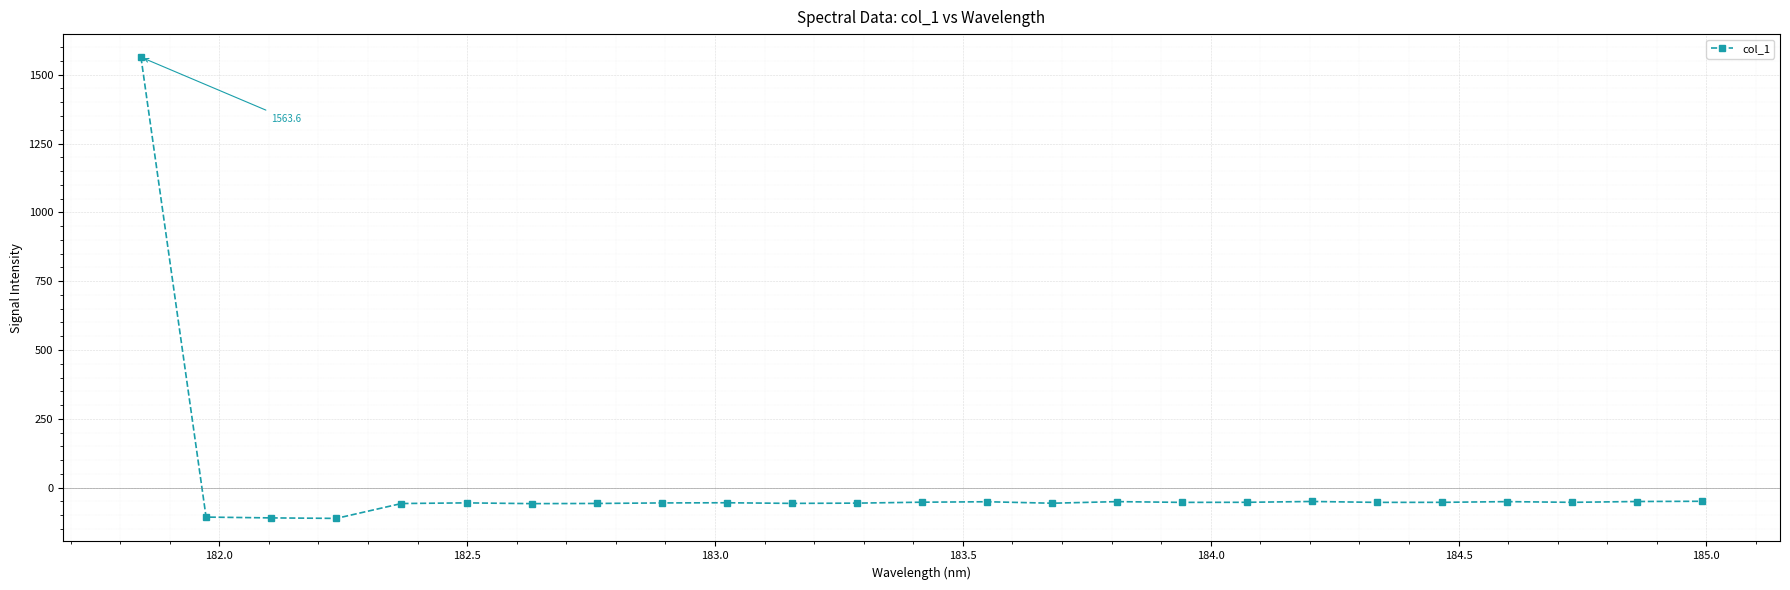

What is the difference between the maximum and second lowest values?

1673.2